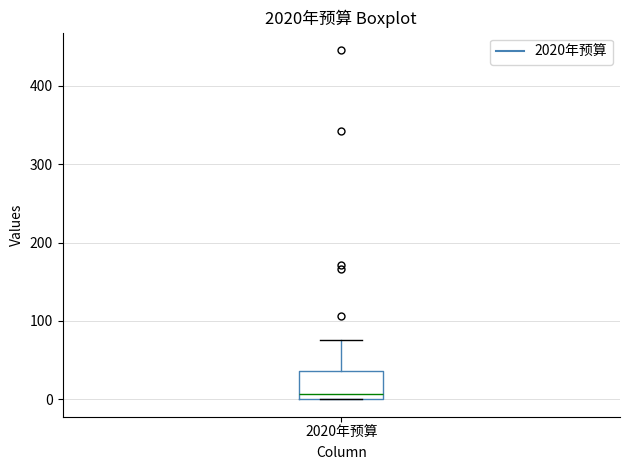

Read this box plot against the y-axis: the position of the median line, the range covered by the box, and the ends of both whiskers. The values are not printed on the chart, so give them approximately, as read against the axis.

median 10, box 0 to 40, whiskers 0 to 80